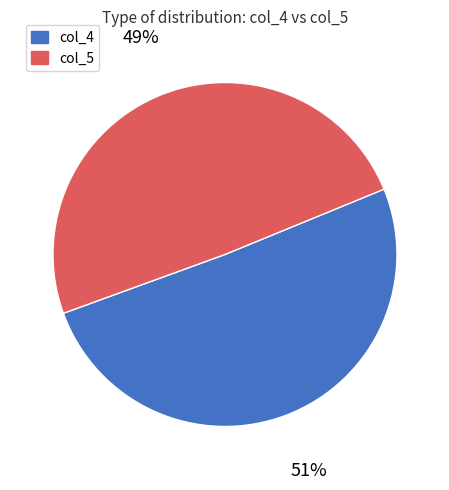

True or false: col_5 accounts for 49% of the total.

True